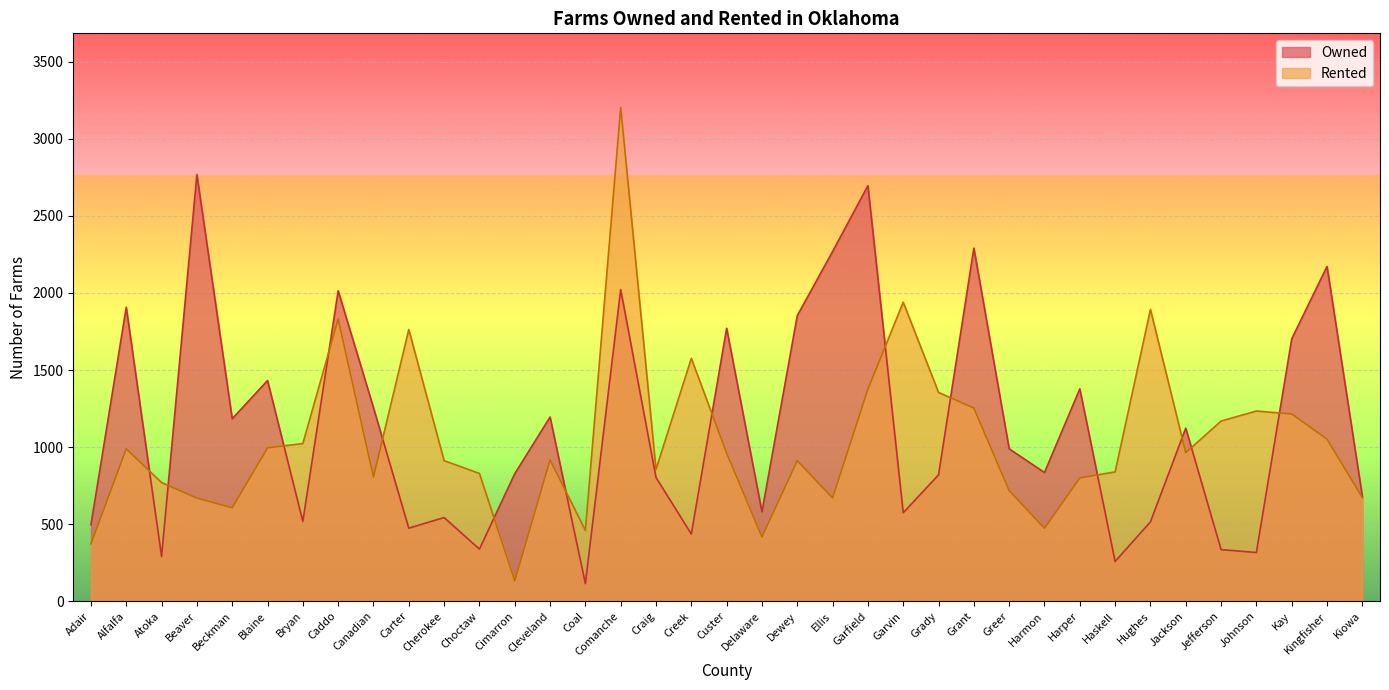

Which series has the largest total across all categories?

Owned